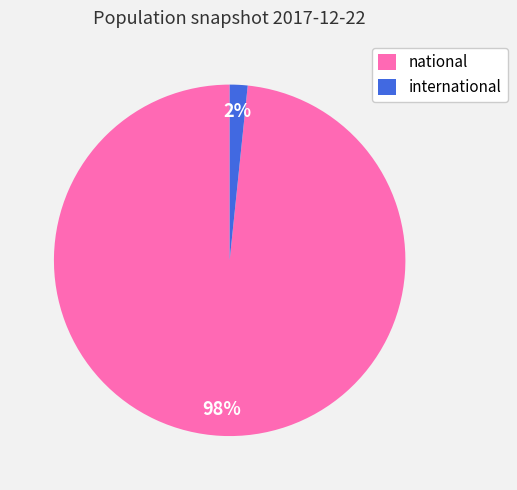

To the nearest percent, what percentage of the pie is national?

98%